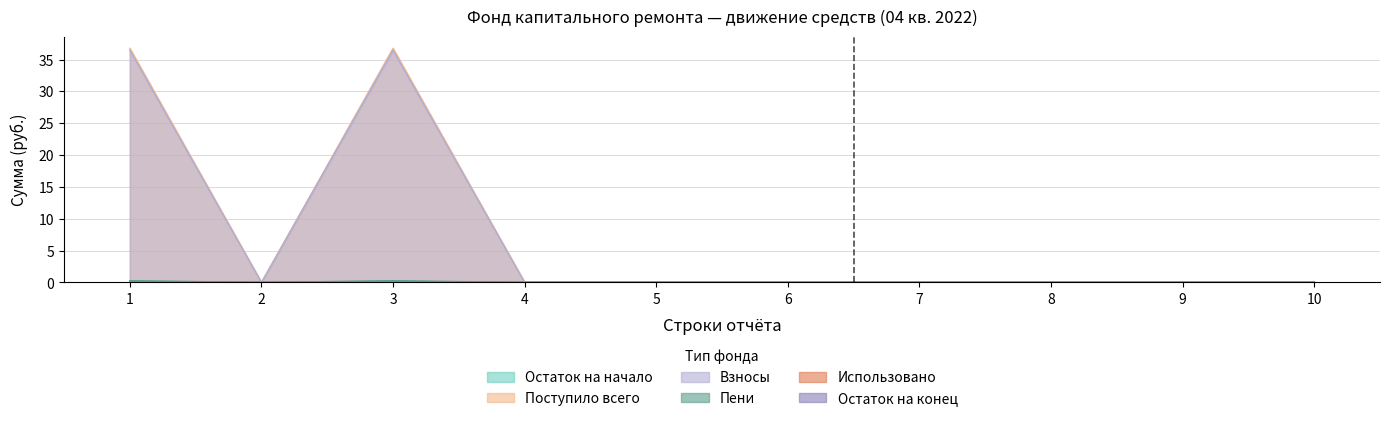

Which series has the largest range (max minus min)?

Поступило всего